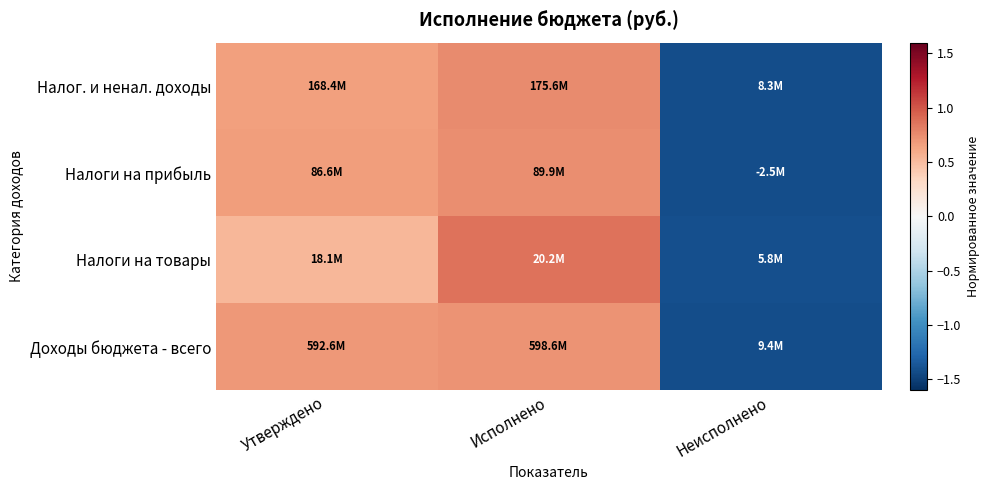

Count the number of data series in this chart.

4